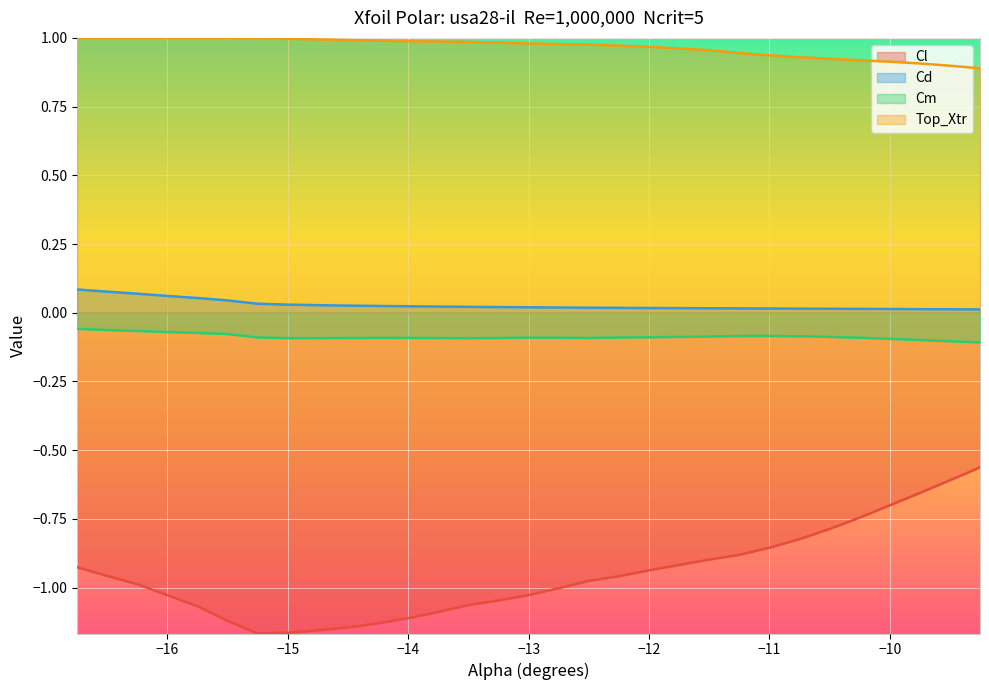

What is the label of the 16th point from the left?

-13.0